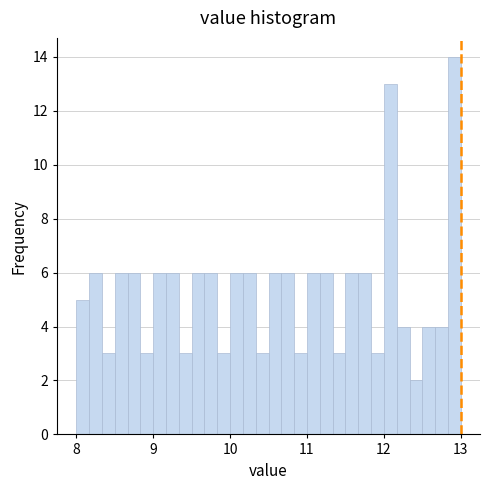

Read against the x-axis, roughly where is the centre of the tallest bar?

12.9